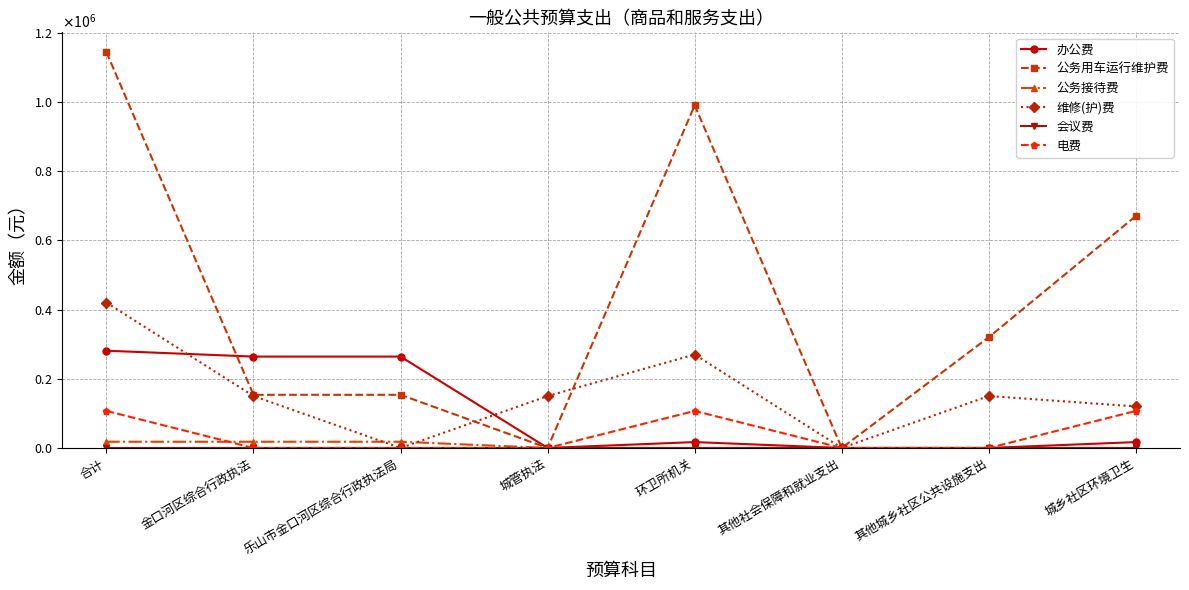

Is this an area chart (filled region under the line)?

No